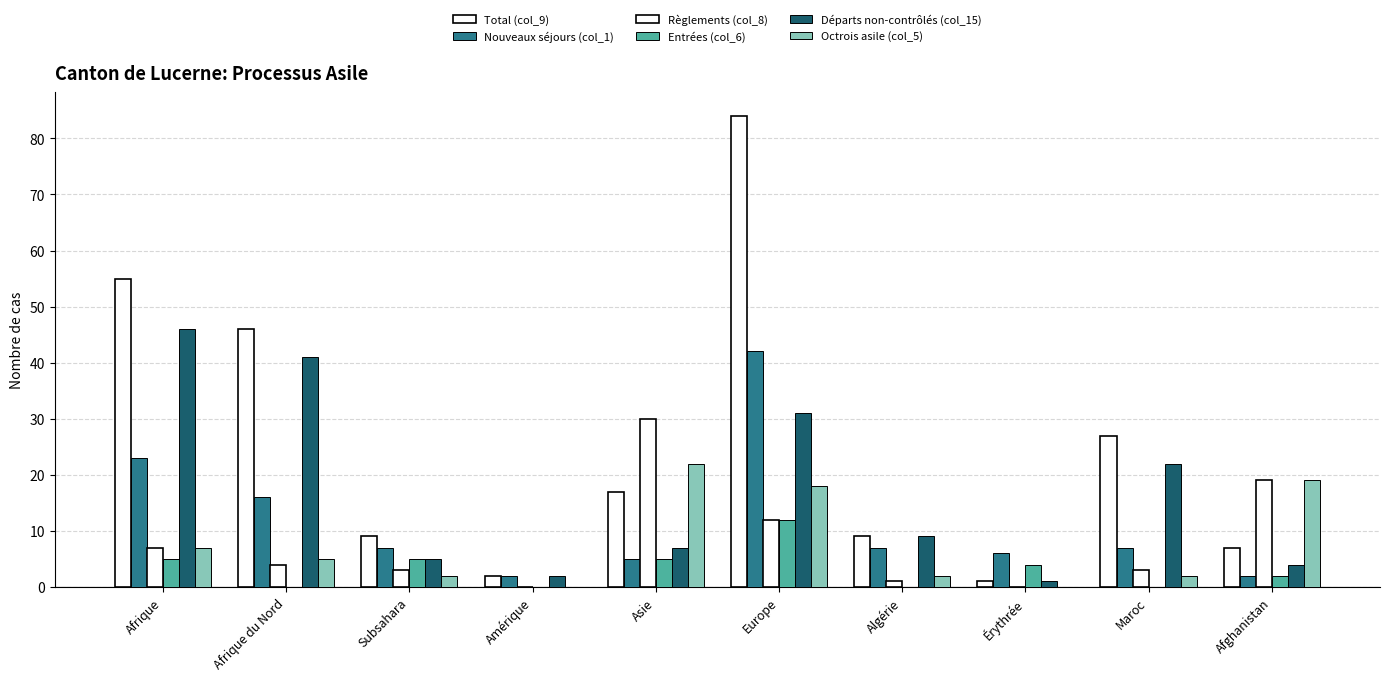

What is the difference between the maximum and second lowest values in the Départs non-contrôlés (col_15) series?

44